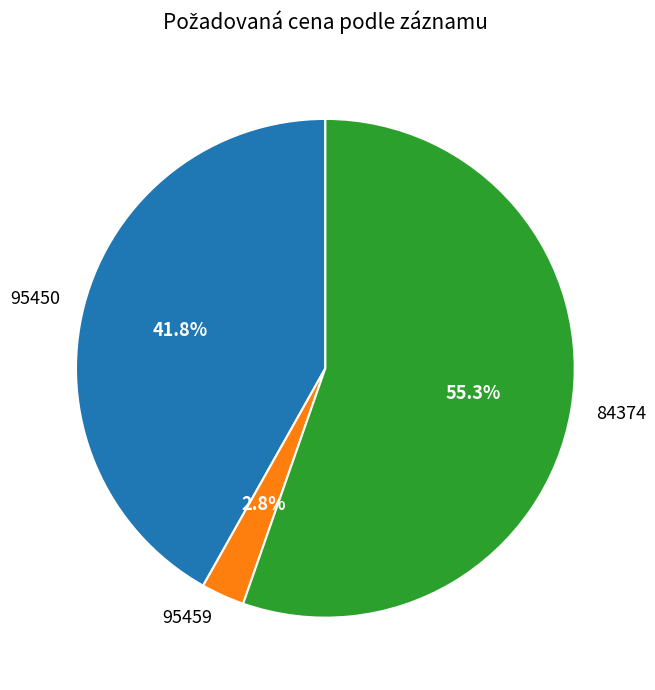

What percentage is the 95450 slice, to the nearest percent?

42%